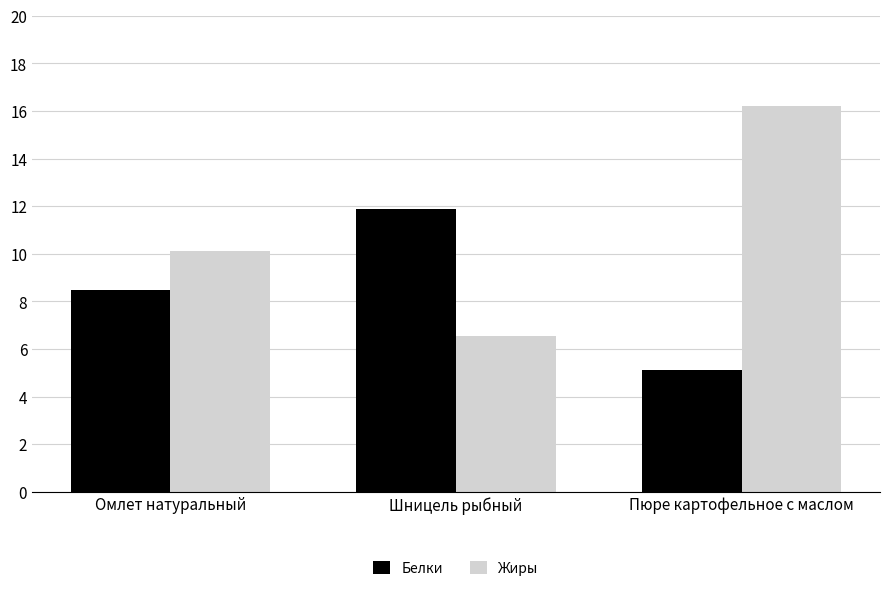

What is the difference between the highest and lowest values at Омлет натуральный?

1.6